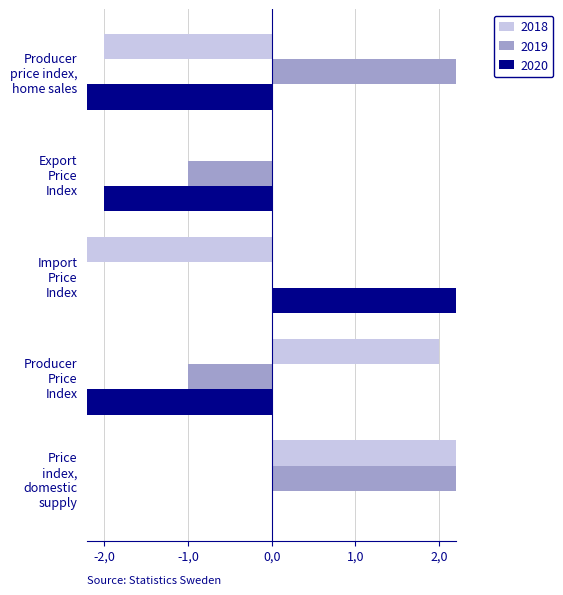

Are the bars grouped side by side (vs. stacked)?

Yes